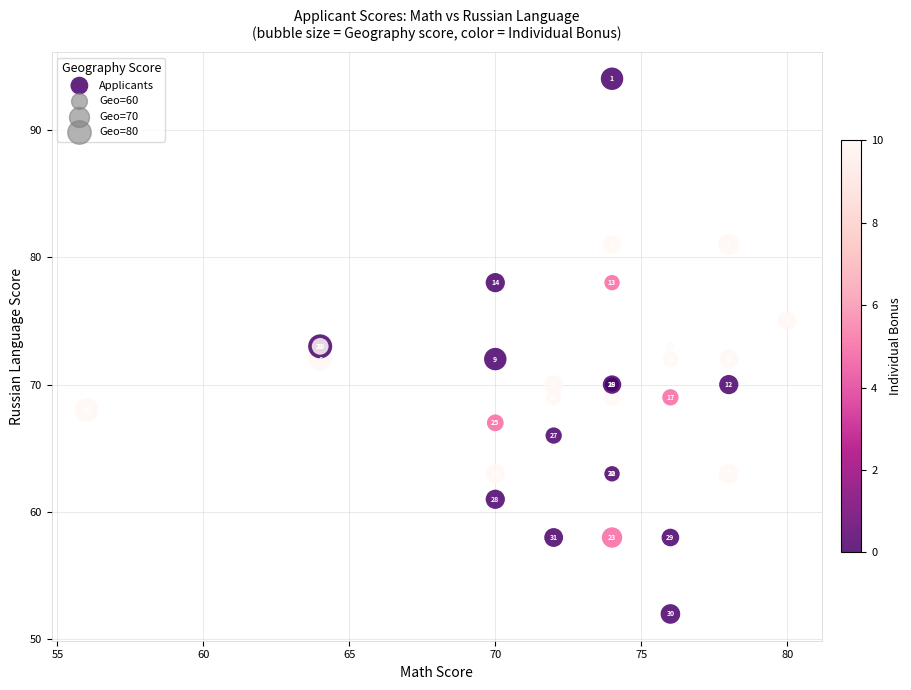

What Y value in the scatter plot is closest to 73?

73